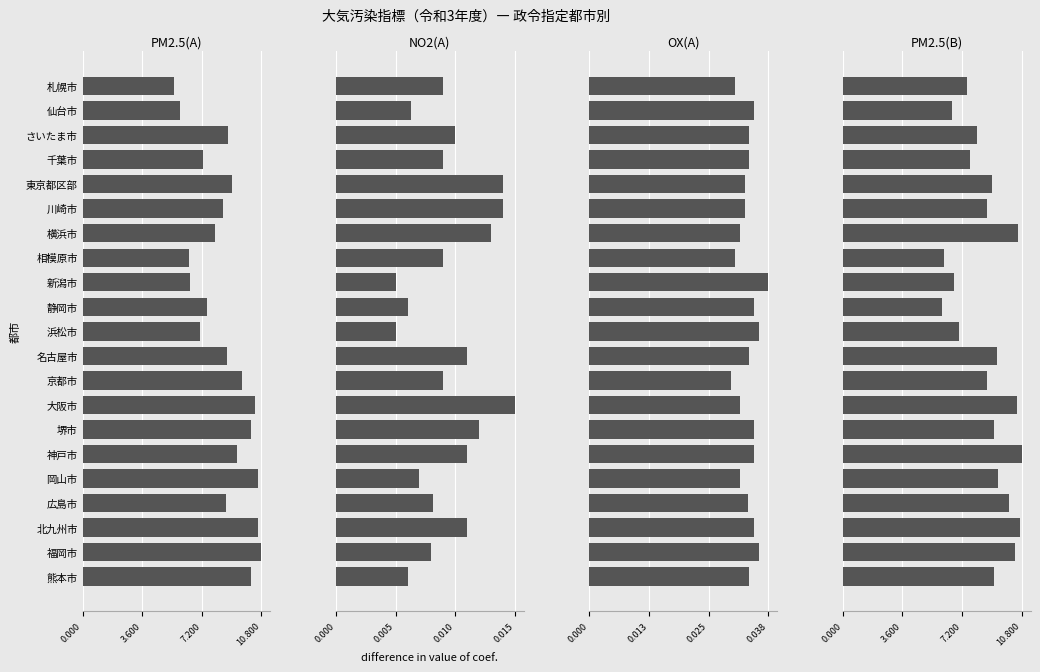

What are all the series names shown in the legend?

PM2.5(A), NO2(A), OX(A), PM2.5(B)